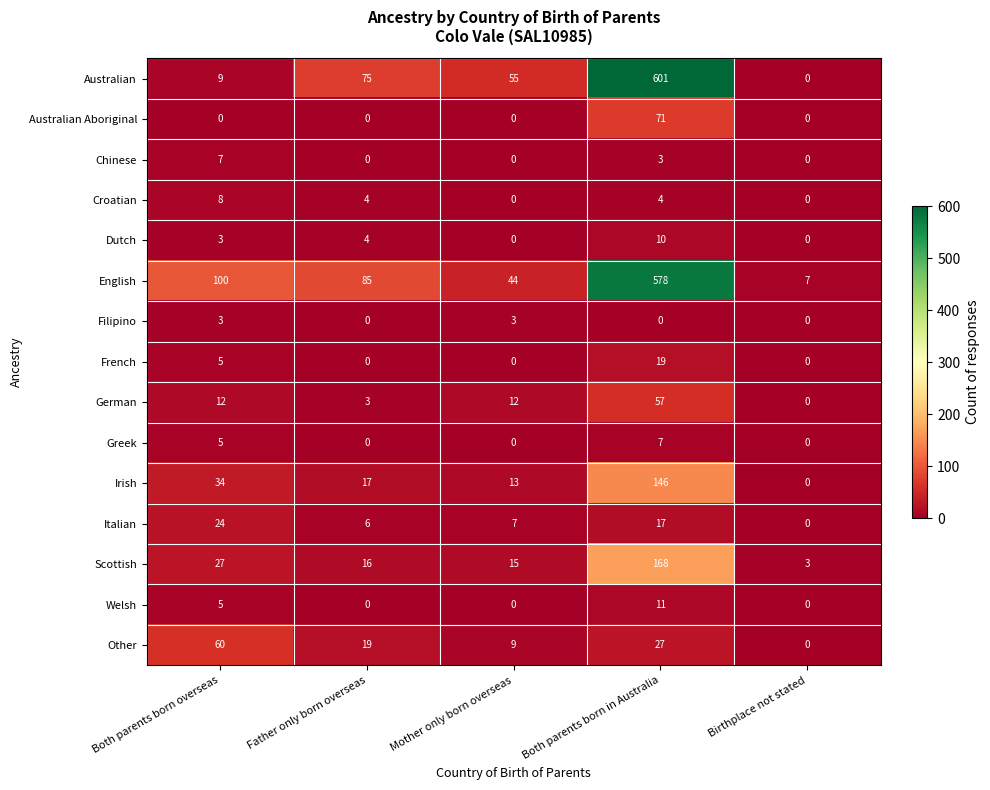

How many Croatian values are between 0 and 4?

4